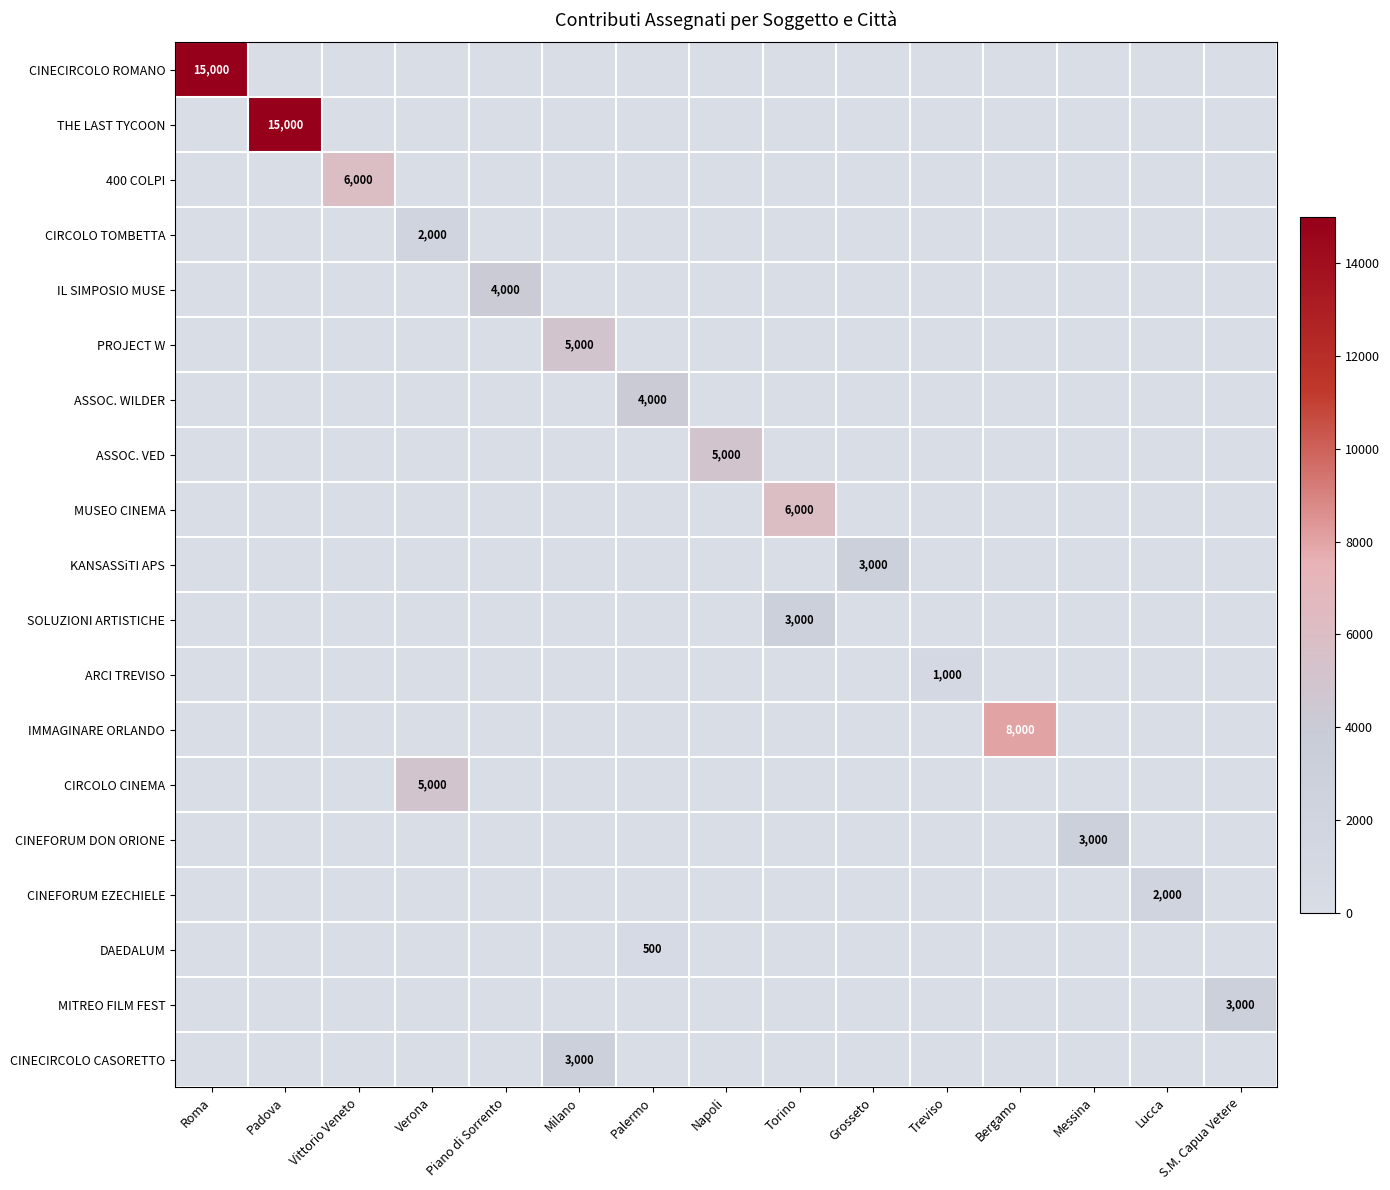

At which category is the sum across all series the highest?

Roma